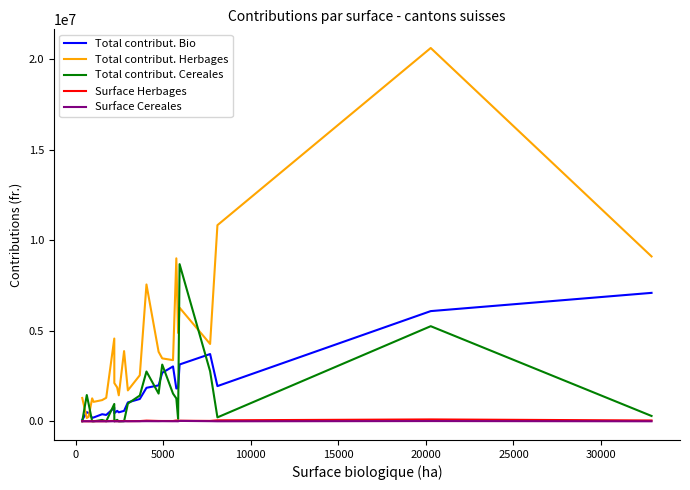

Which series has the largest range (max minus min)?

Total contribut. Herbages